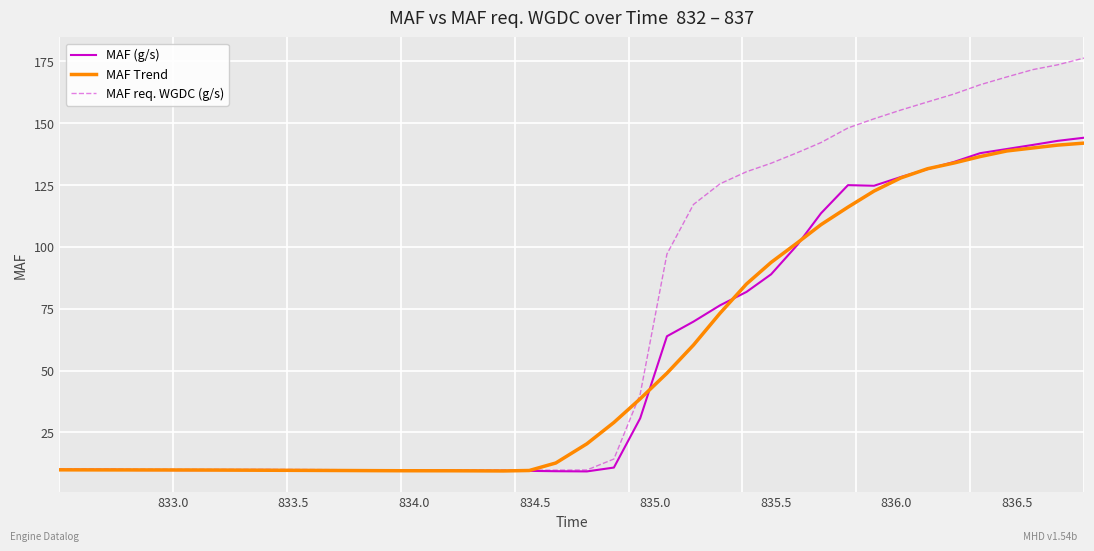

Which series has the largest total across all categories?

MAF req. WGDC (g/s)